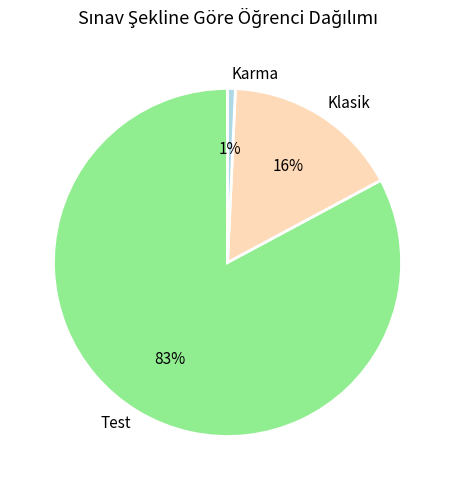

To the nearest percent, what percentage of the pie is Klasik?

16%